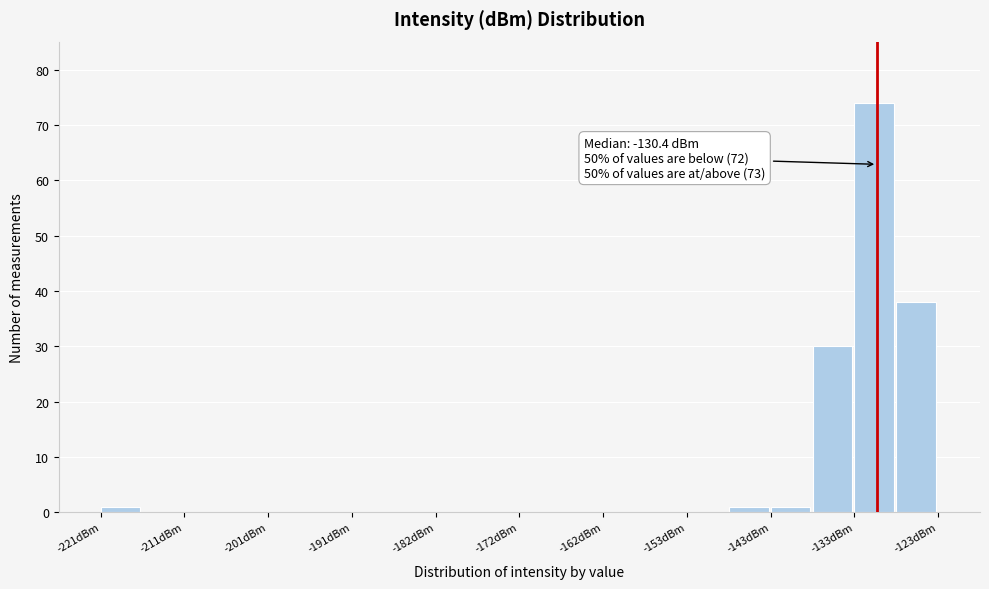

Over which range of the x-axis is the bar tallest?

-133 to -128